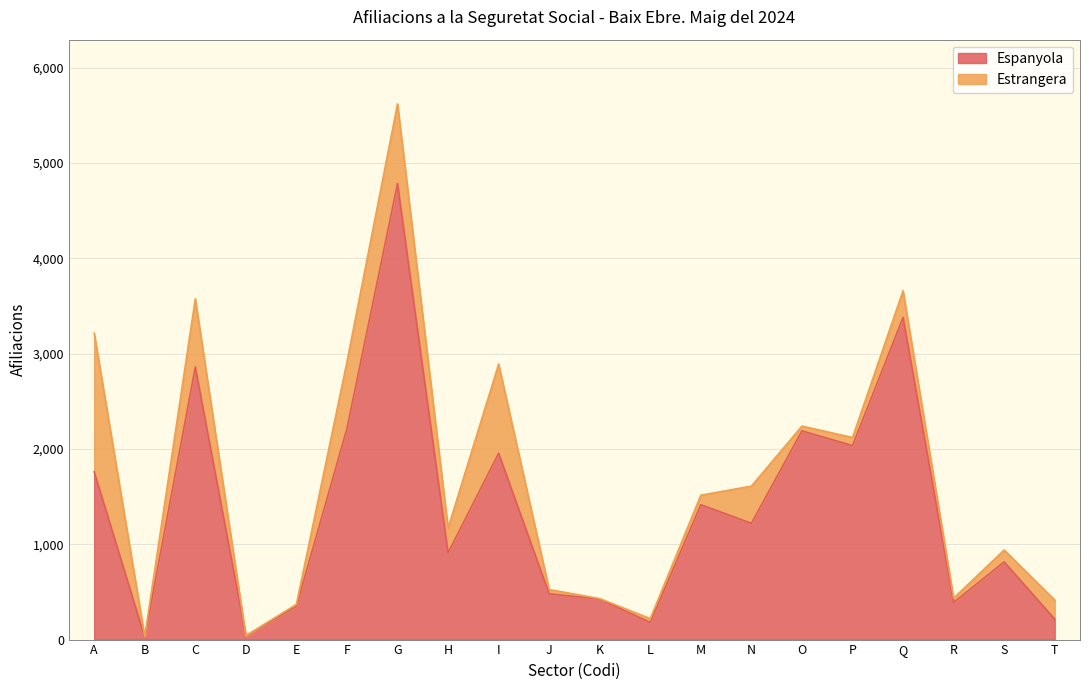

How many interior local valleys (lower than both neighbors) does the data have?

7